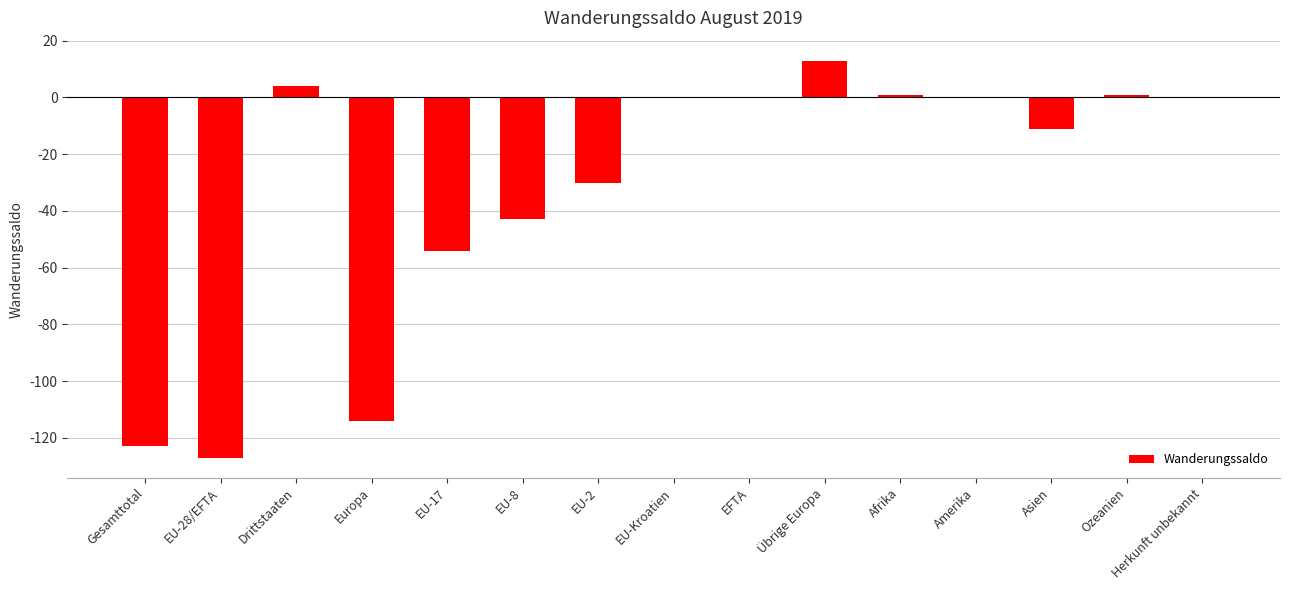

What is the sum of the values at Amerika and EU-17?

-54